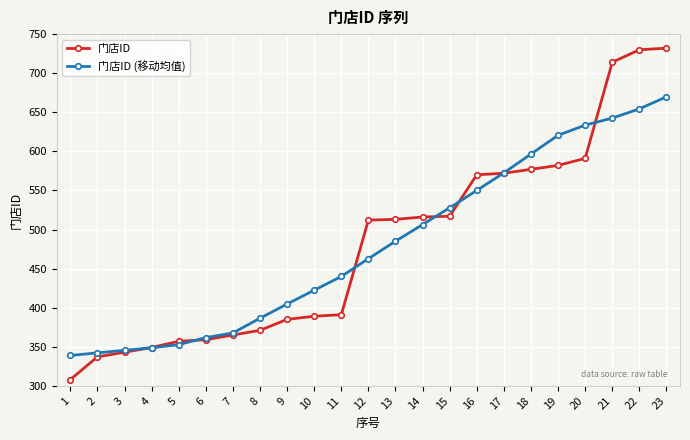

Is it true that 门店ID (移动均值) equals 188.1 at 17?

False